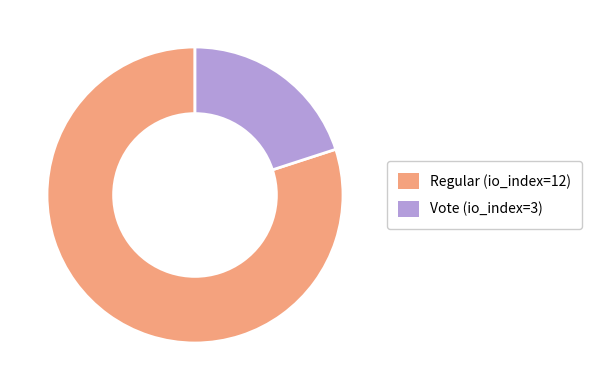

True or false: Vote (io_index=3) accounts for 20% of the total.

True